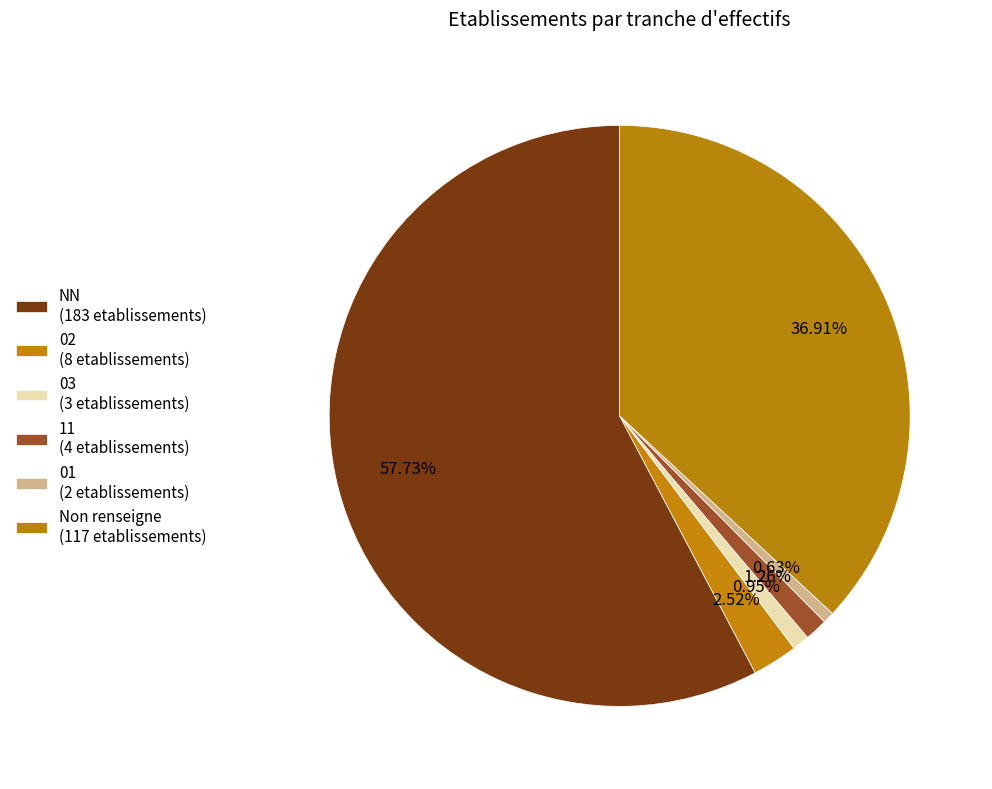

To the nearest percent, what is the difference between the largest and smallest slice percentages?

57%